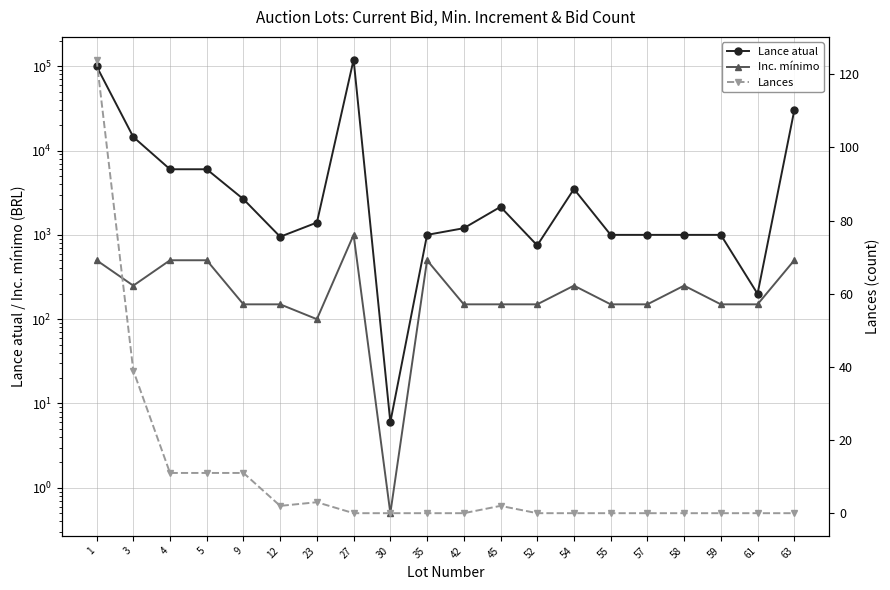

Does the chart have visible grid lines?

Yes